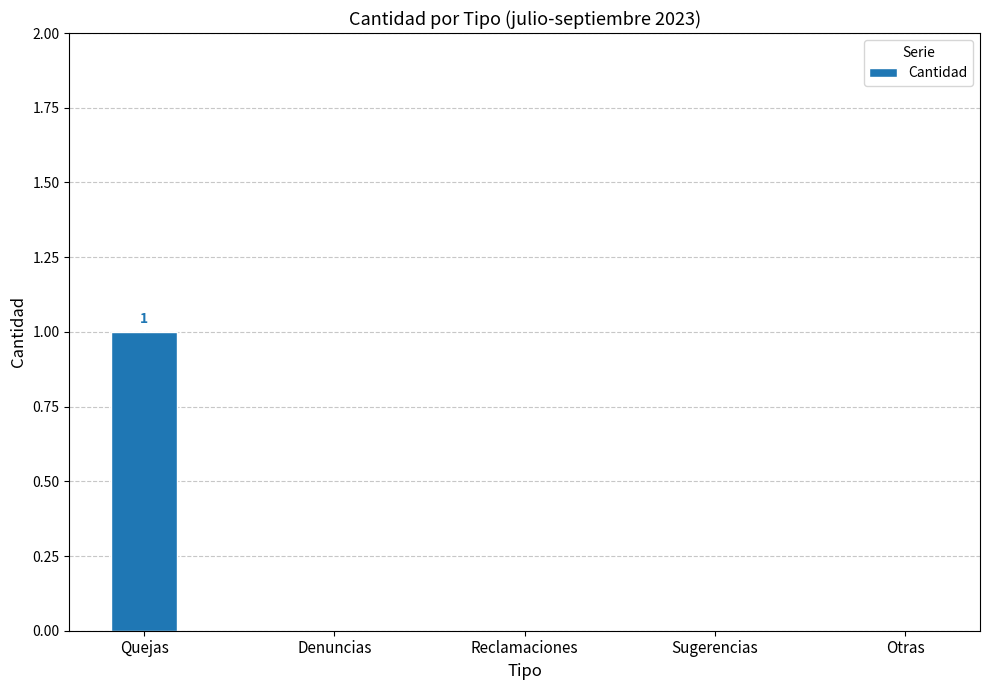

Count the number of categories in the chart.

5